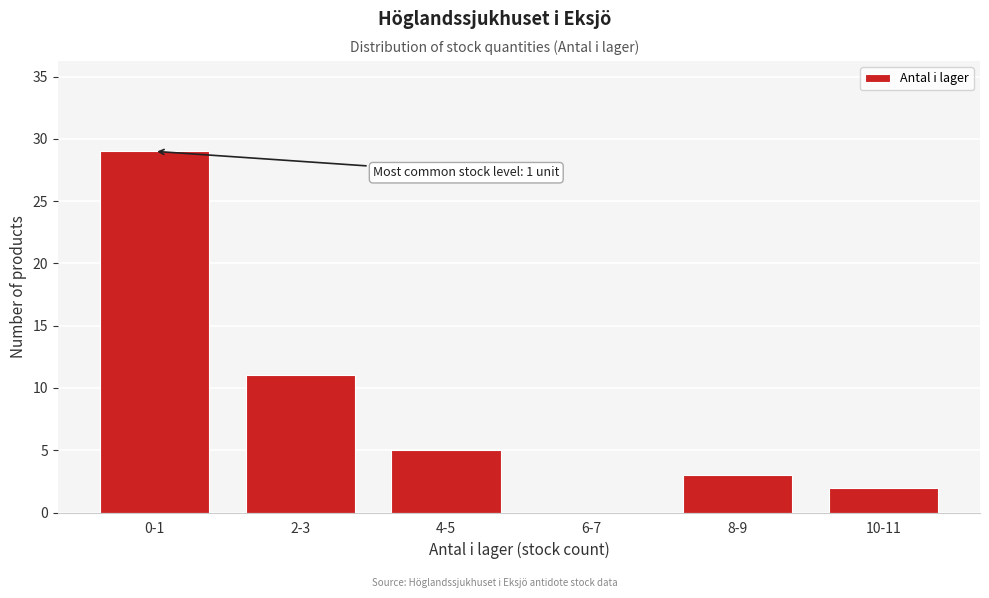

Reading left to right, extract all data points from this chart.

0-1=29	2-3=11	4-5=5	6-7=0	8-9=3	10-11=2